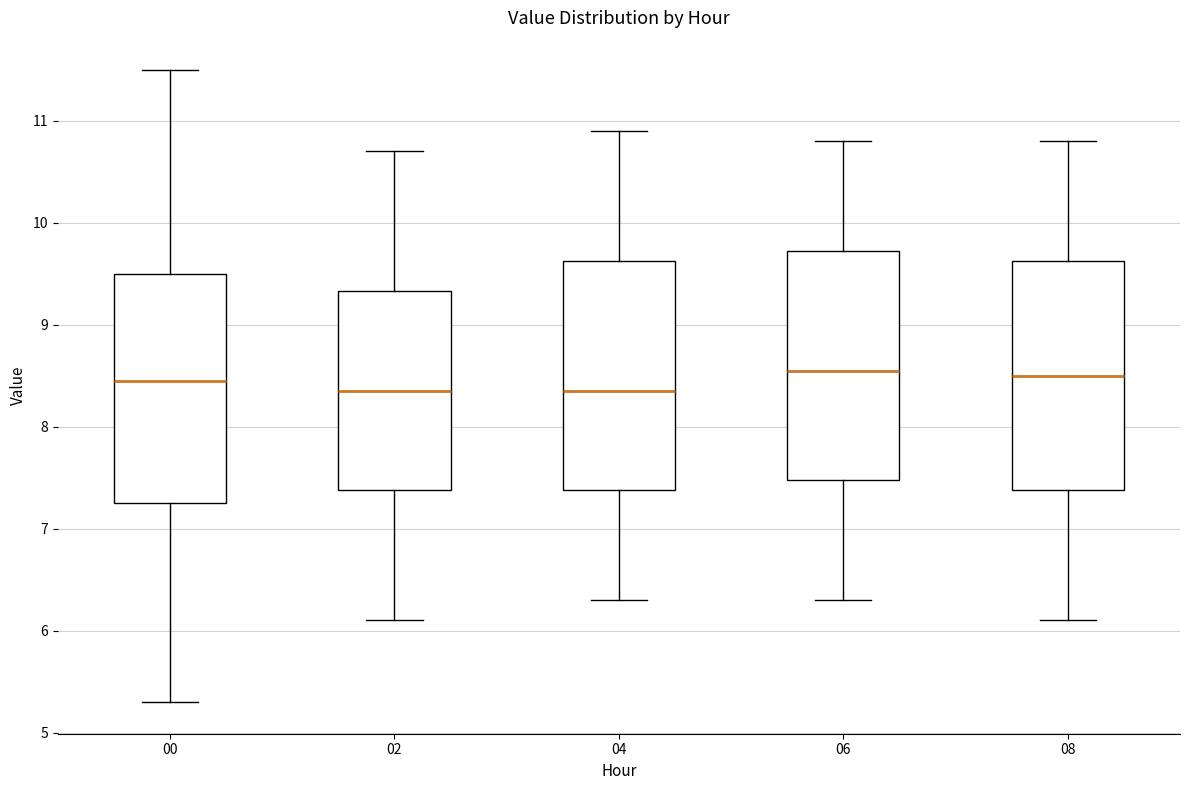

Reading left to right, transcribe this box plot: for each box, give where its median line is, the range the box spans, and where its two whiskers end, as read against the y-axis. The values are not printed on the chart, so give them approximately, as read against the axis.

00: median 8.5, box 7.3 to 9.5, whiskers 5.3 to 11.5
02: median 8.4, box 7.4 to 9.3, whiskers 6.1 to 10.7
04: median 8.4, box 7.4 to 9.6, whiskers 6.3 to 10.9
06: median 8.6, box 7.5 to 9.7, whiskers 6.3 to 10.8
08: median 8.5, box 7.4 to 9.6, whiskers 6.1 to 10.8